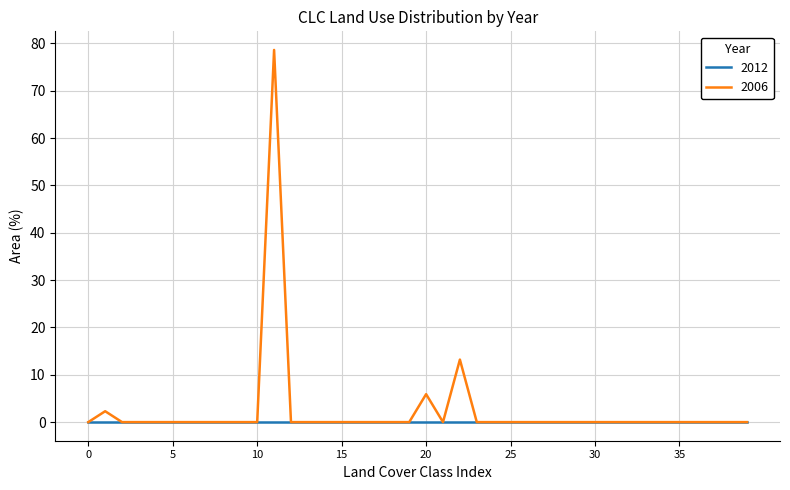

What is the maximum value shown in the chart?

78.6